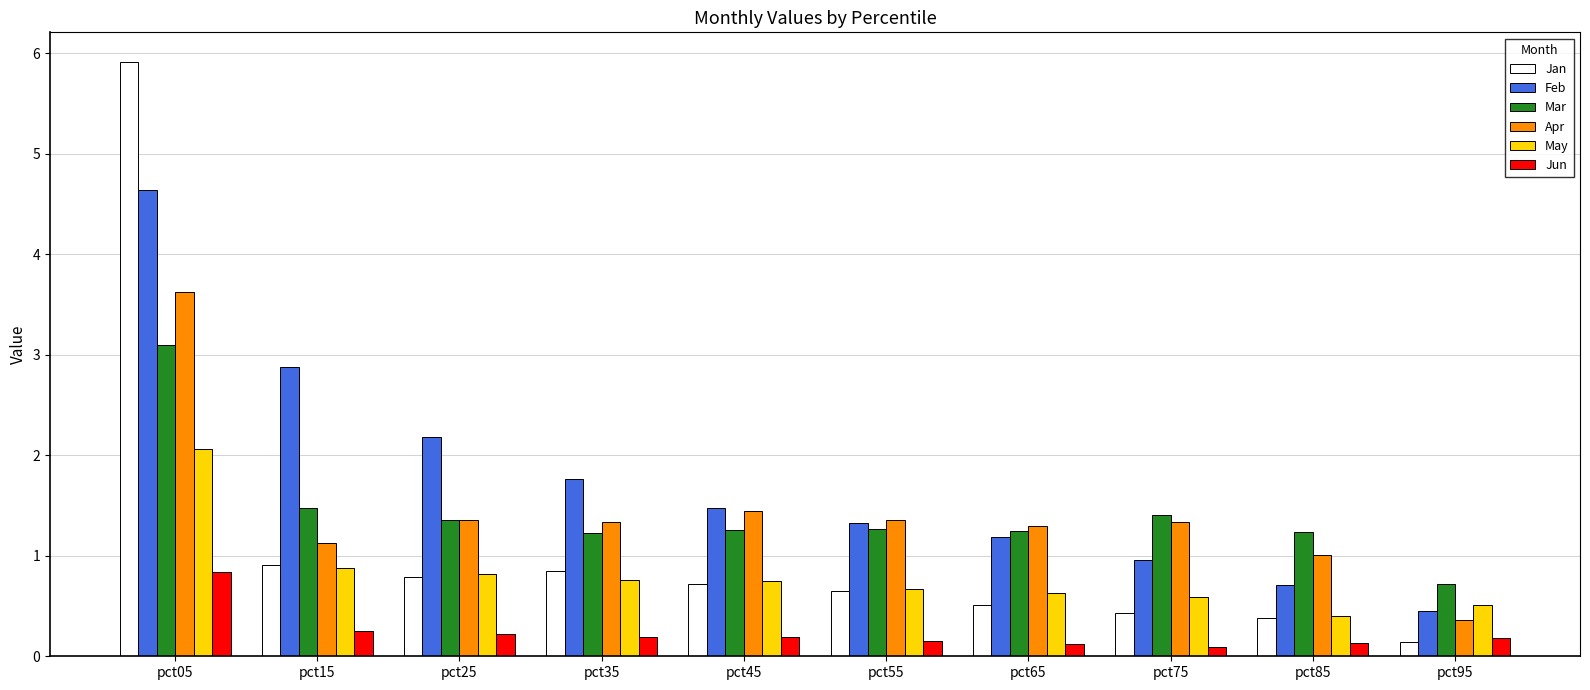

Rank the categories by Feb value from lowest to highest.

pct95, pct85, pct75, pct65, pct55, pct45, pct35, pct25, pct15, pct05